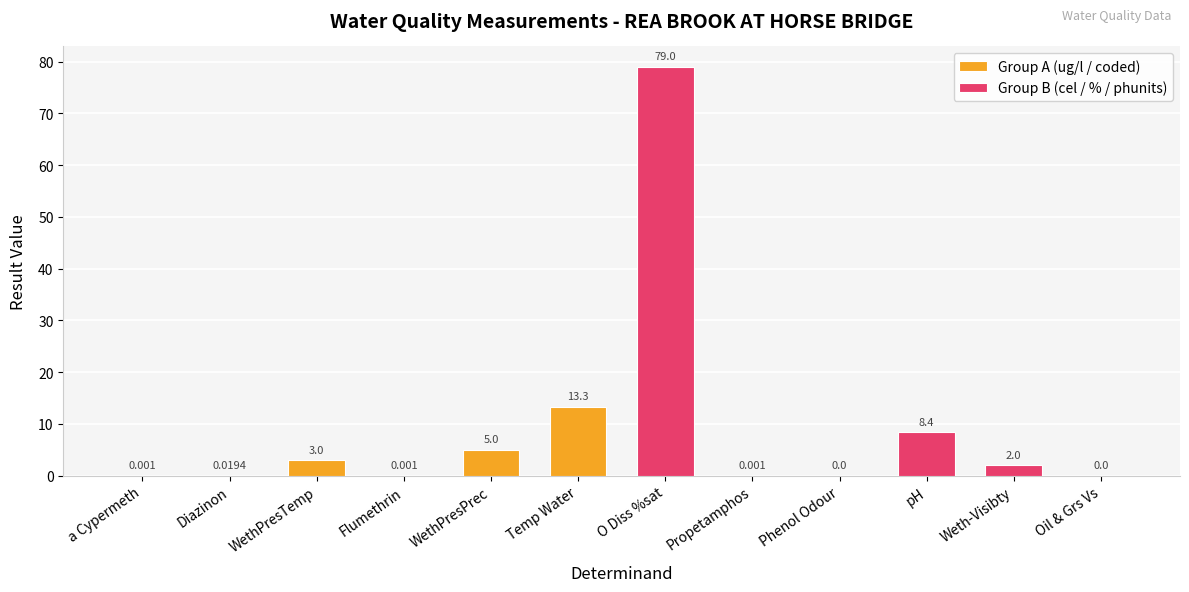

What is the maximum value for Group A (ug/l / coded)?

13.3